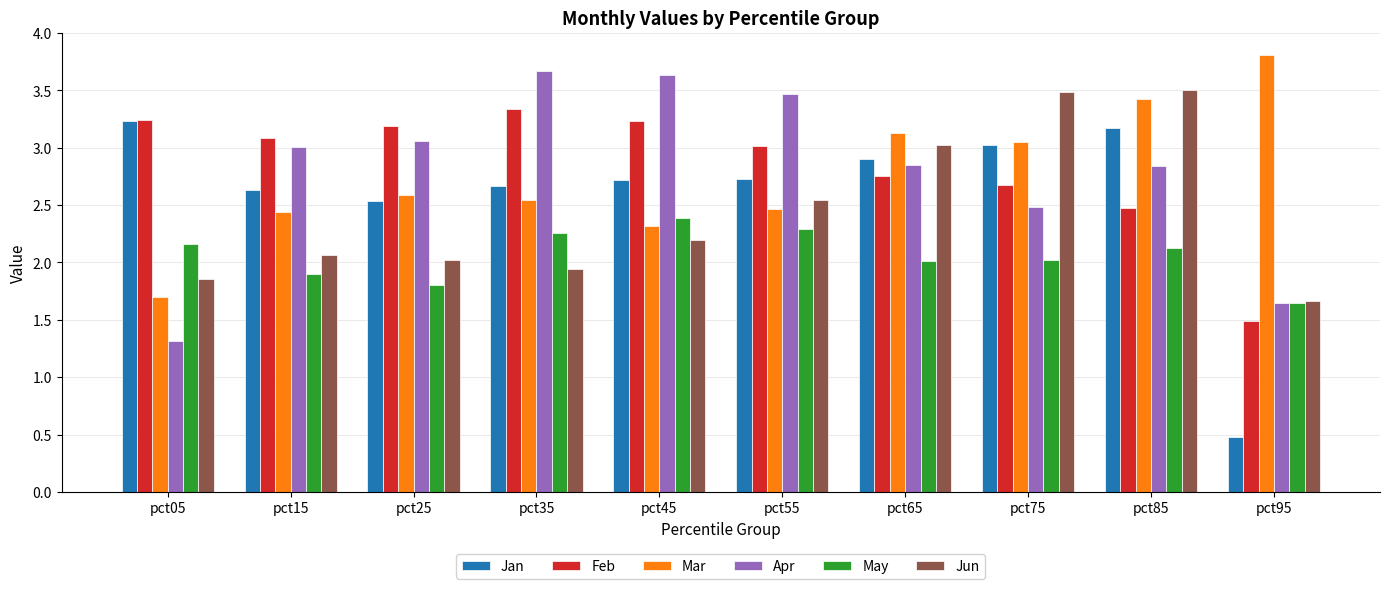

Where is Jan nearest to the value 1?

pct95